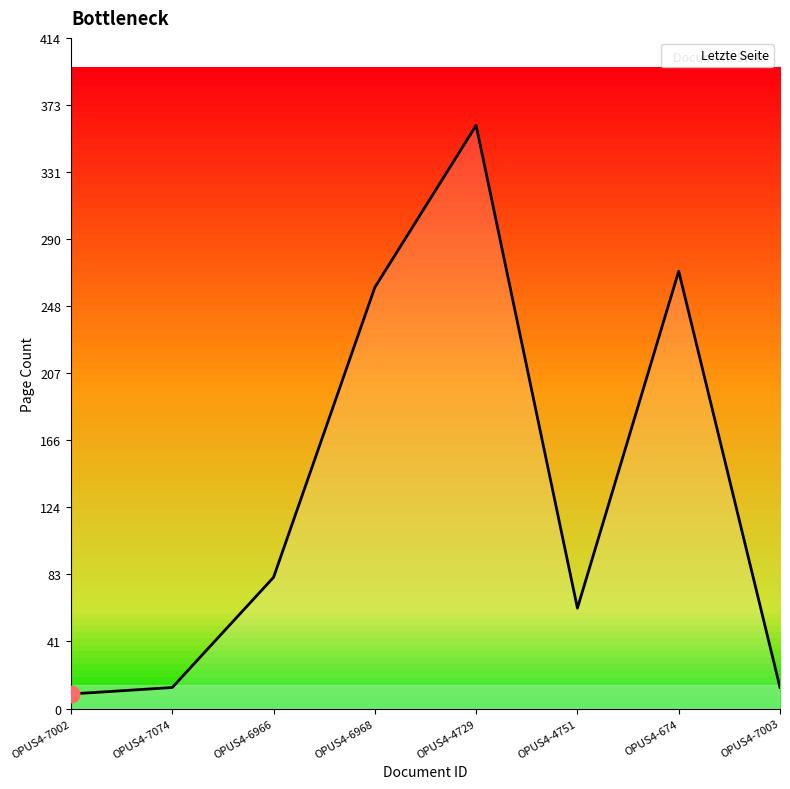

Which has a higher value, OPUS4-6968 or OPUS4-4729?

OPUS4-4729